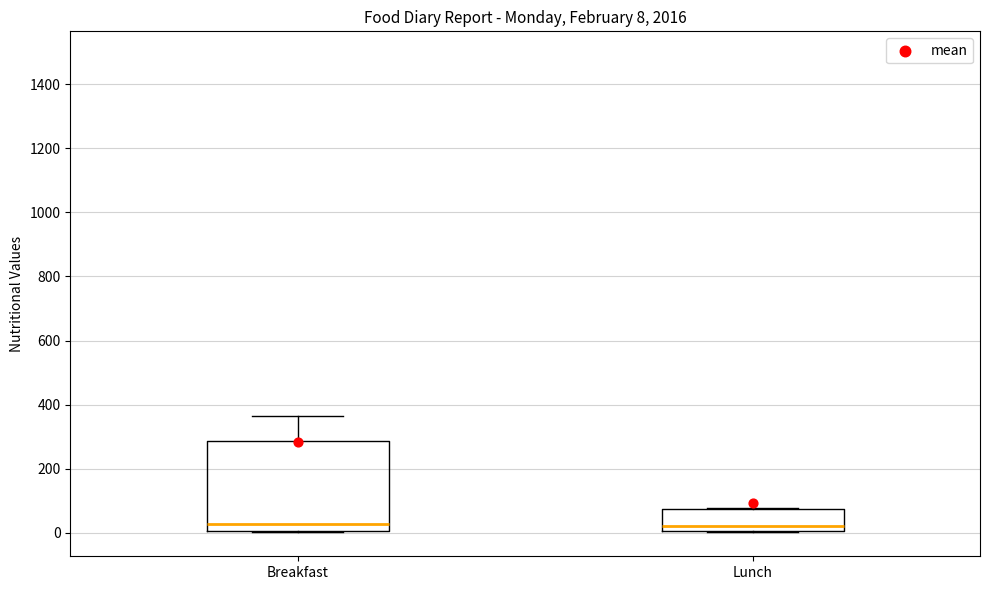

Comparing the boxes themselves (not the whiskers), which one is the tallest?

Breakfast